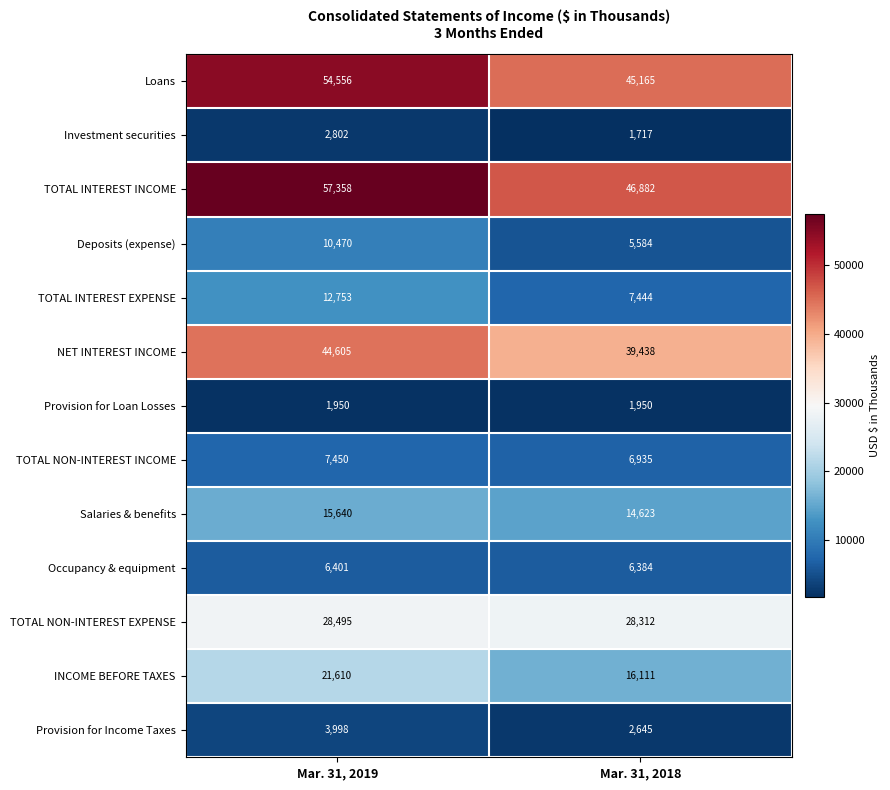

Which series has the widest spread of values?

TOTAL INTEREST INCOME